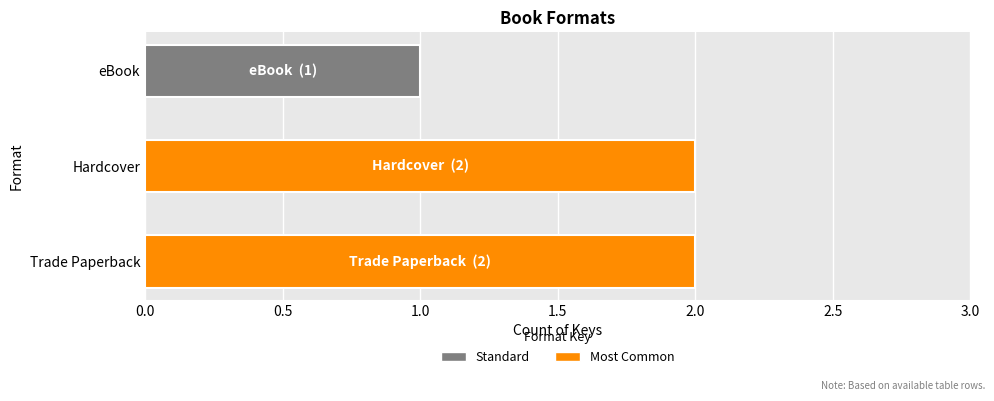

How many data points does each series have?

3